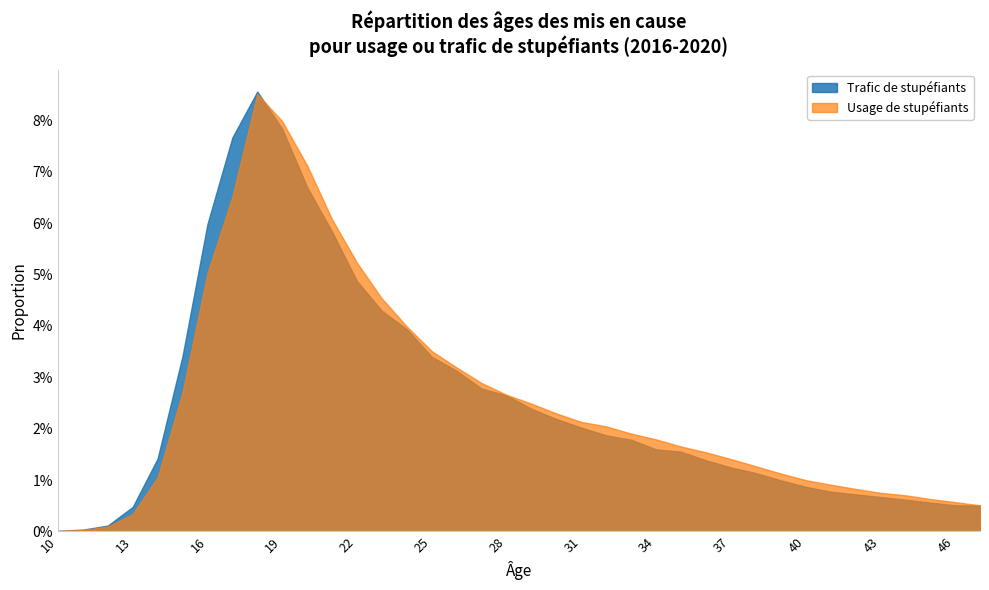

What is the total value across all series at 20?

0.1